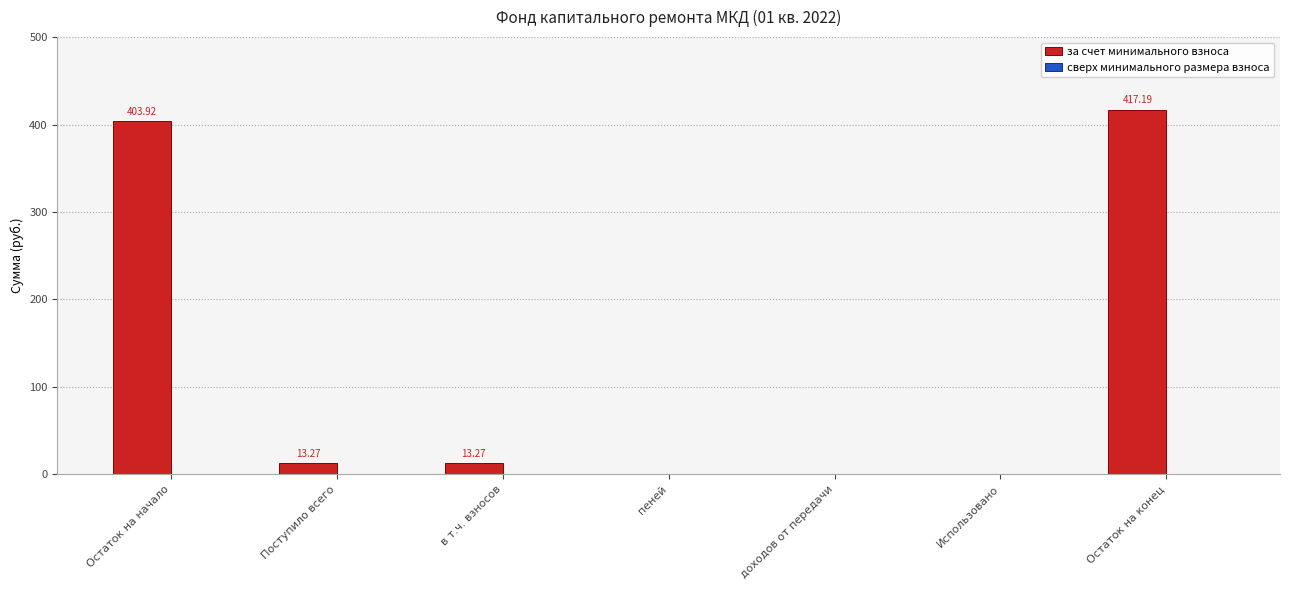

Between Поступило всего and Остаток на начало, which is larger?

Остаток на начало